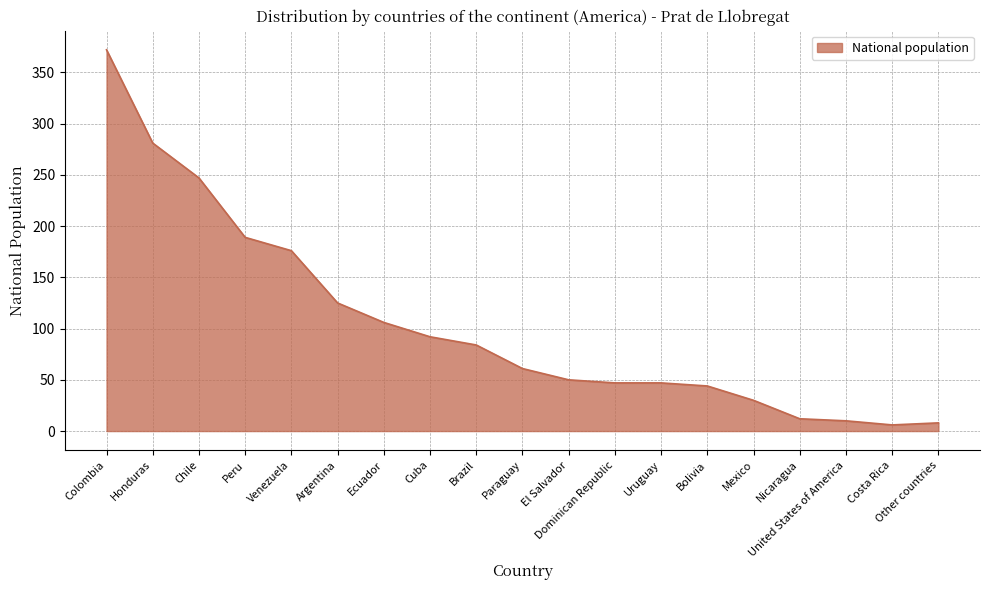

True or false: the data shows 6 at Costa Rica.

True